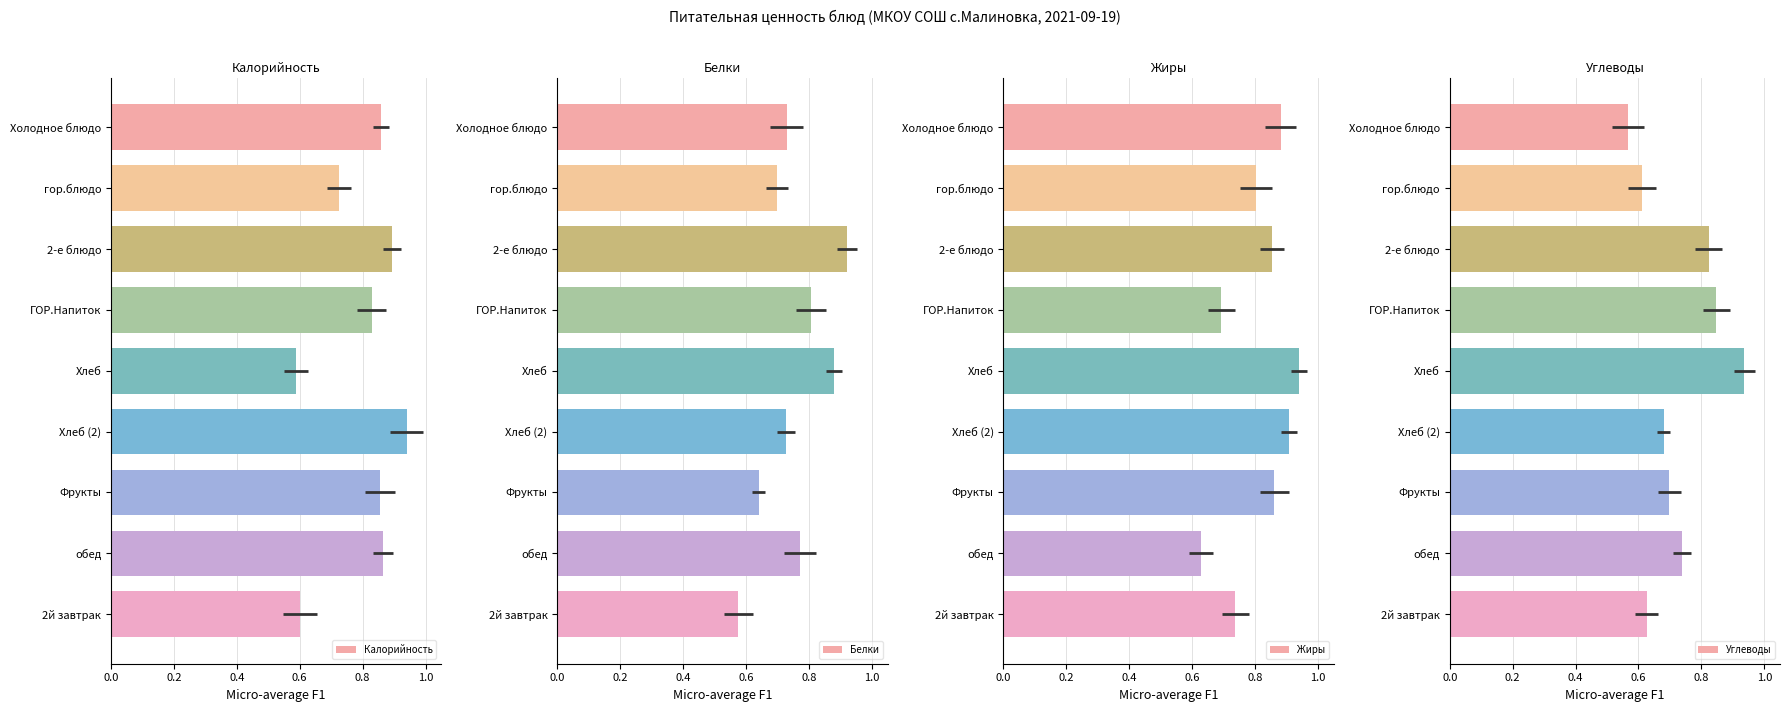

Between ГОР.Напиток and Фрукты, which series saw the biggest shift?

Жиры